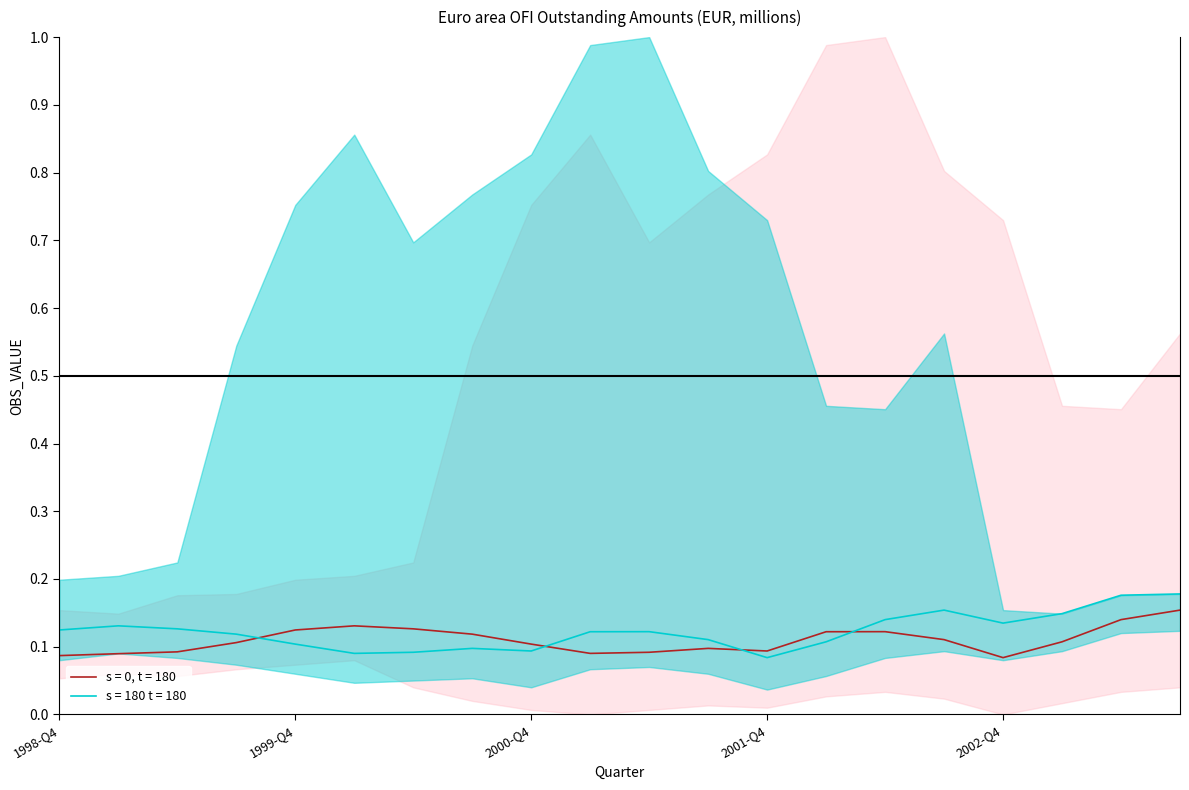

Where is the first local minimum for s = 180 t = 180?

2000-Q1